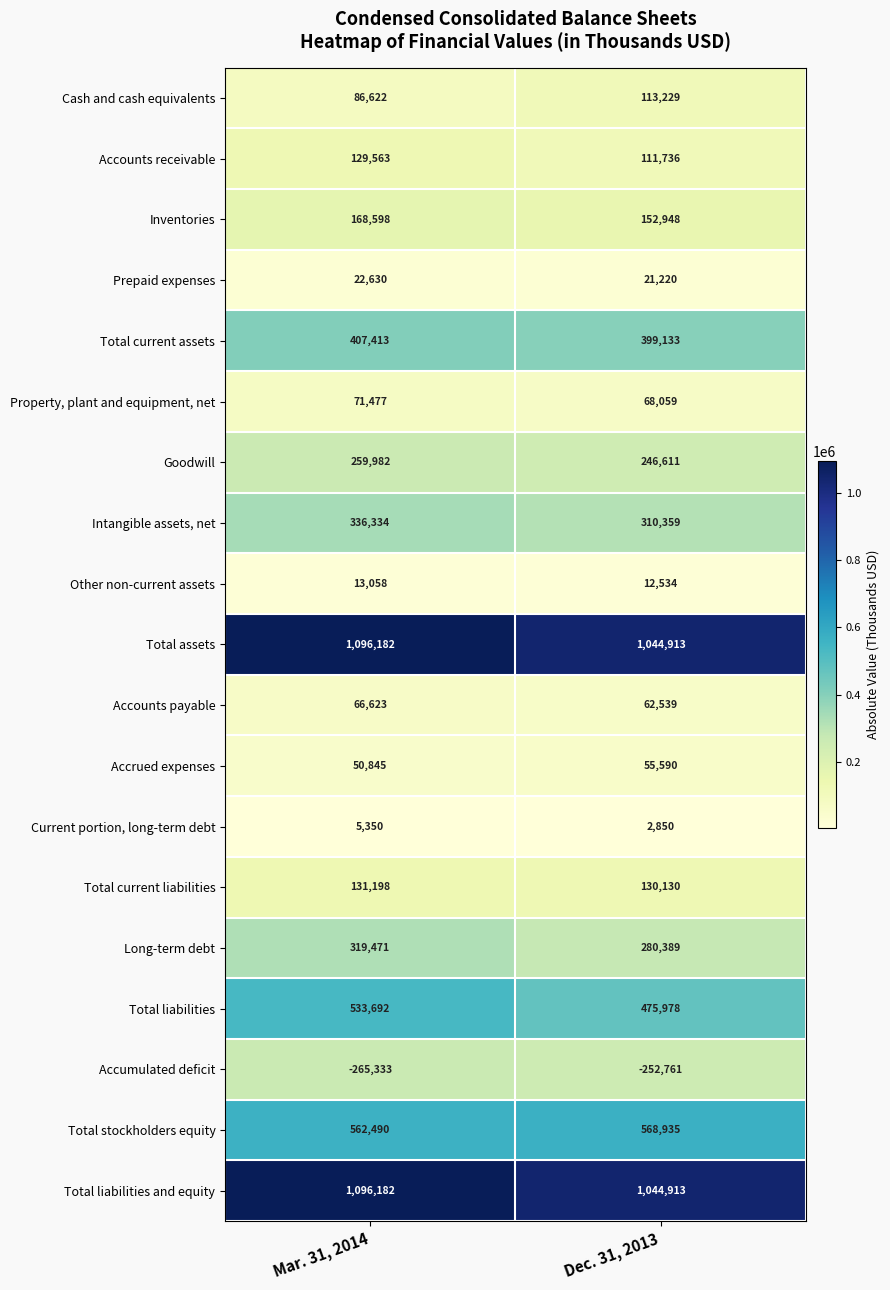

Which category has the highest value in the Accounts receivable series?

Mar. 31, 2014